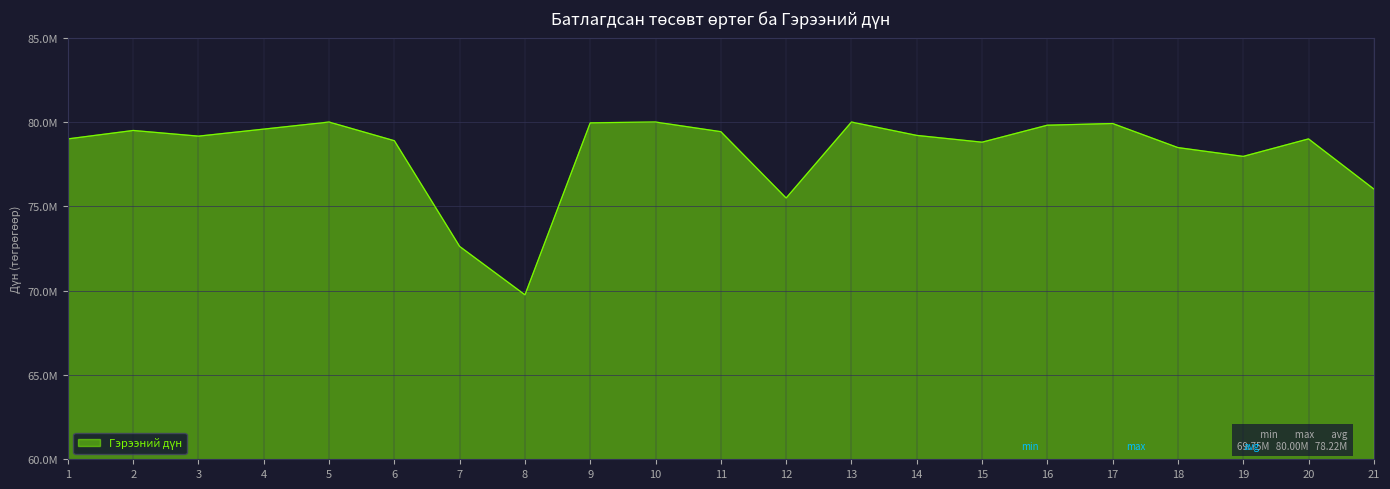

What is the maximum value shown in the chart?

80000000